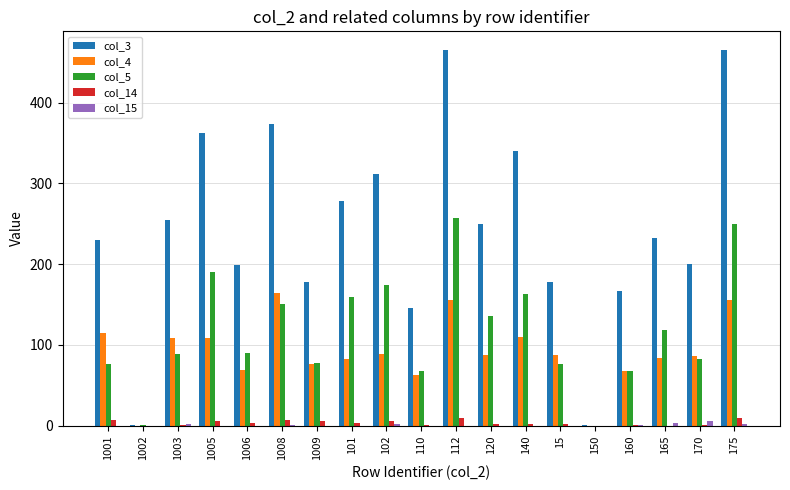

What is the sum of all col_14 values?

64